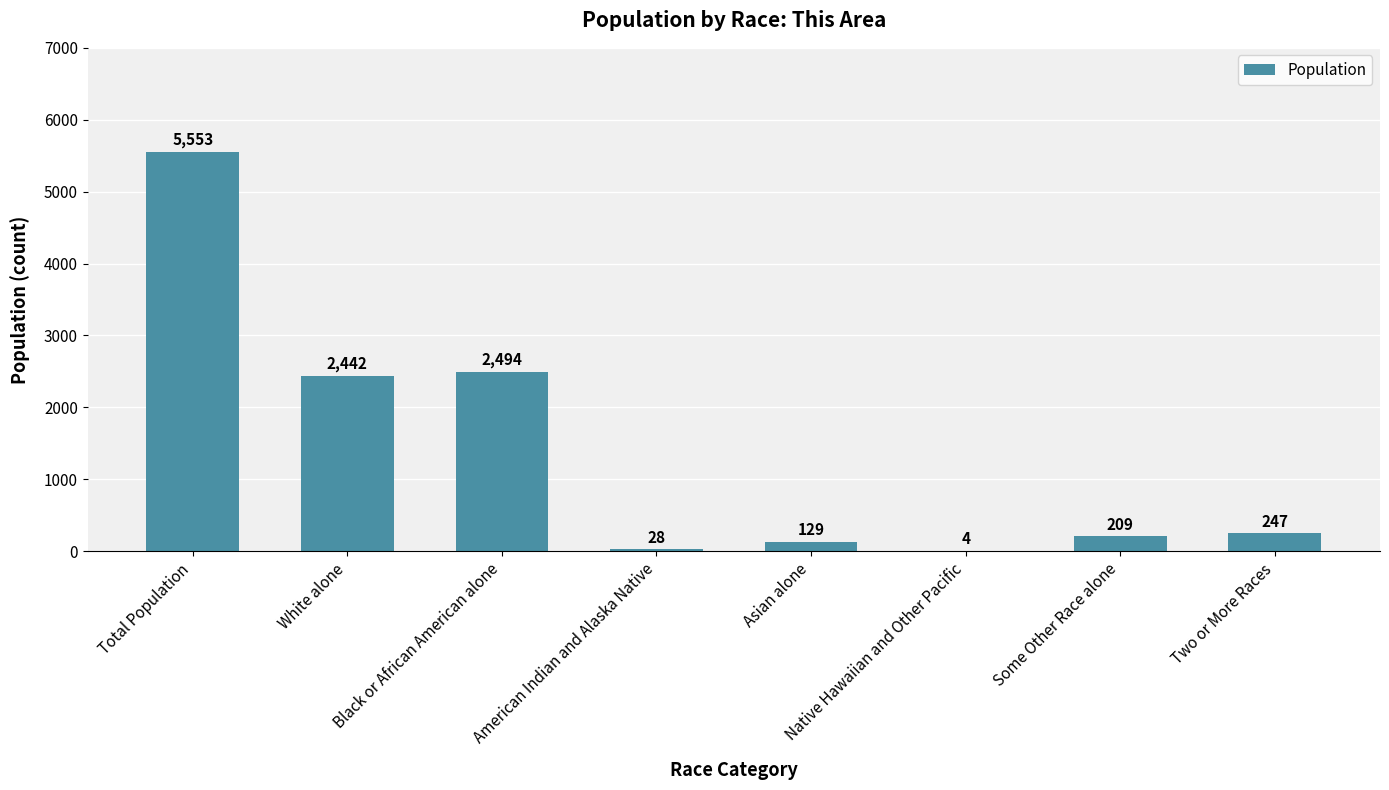

What is the sum of all values?

11106